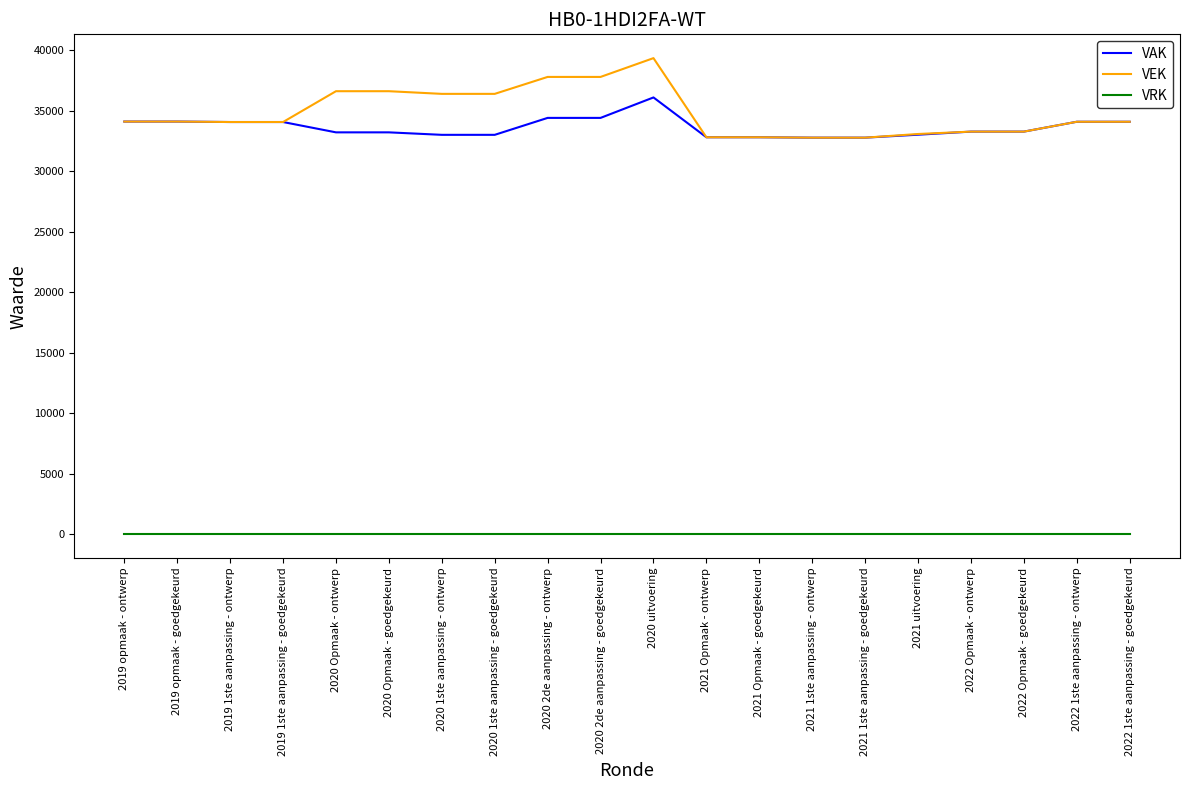

List the series in order of their peak value, highest first.

VEK, VAK, VRK